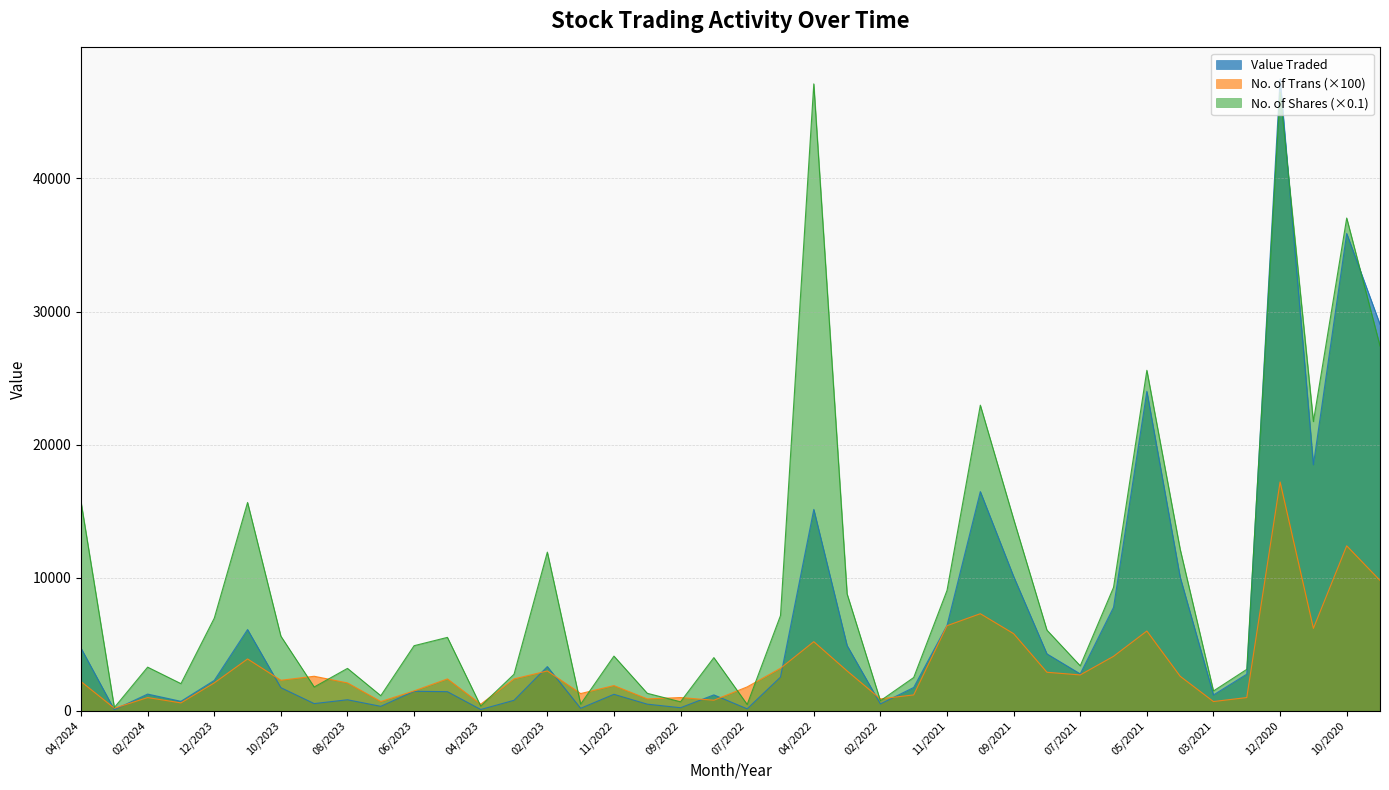

List the series in order of their peak value, highest first.

Value Traded, No. of Shares, No. of Trans